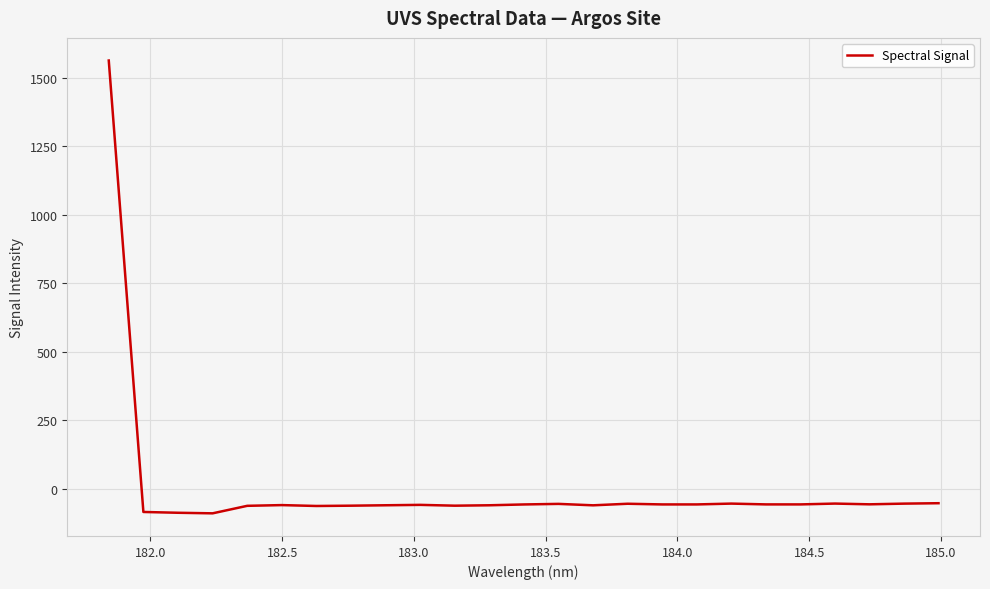

What is the smallest value displayed?

-89.6